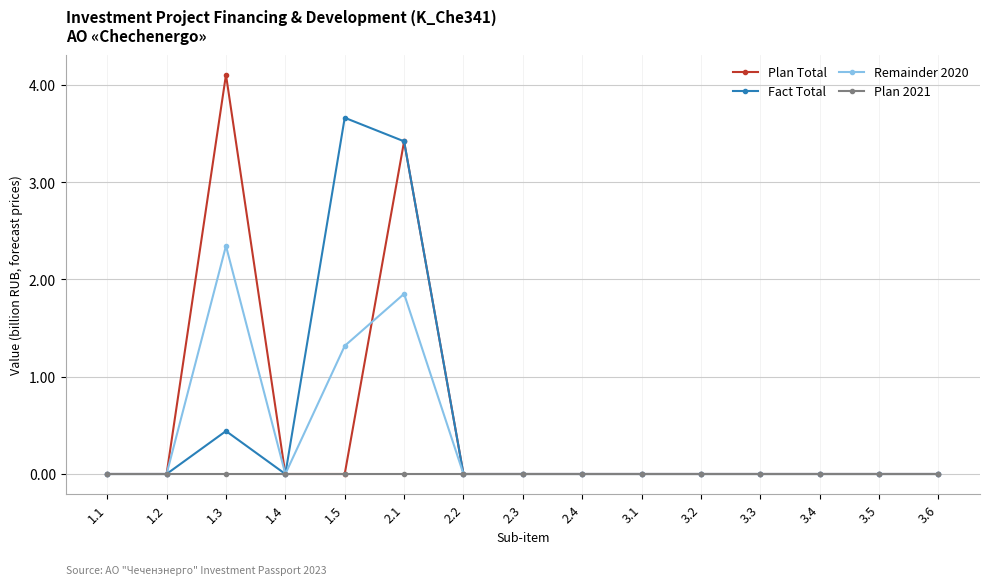

Which series has the widest spread of values?

Plan Total